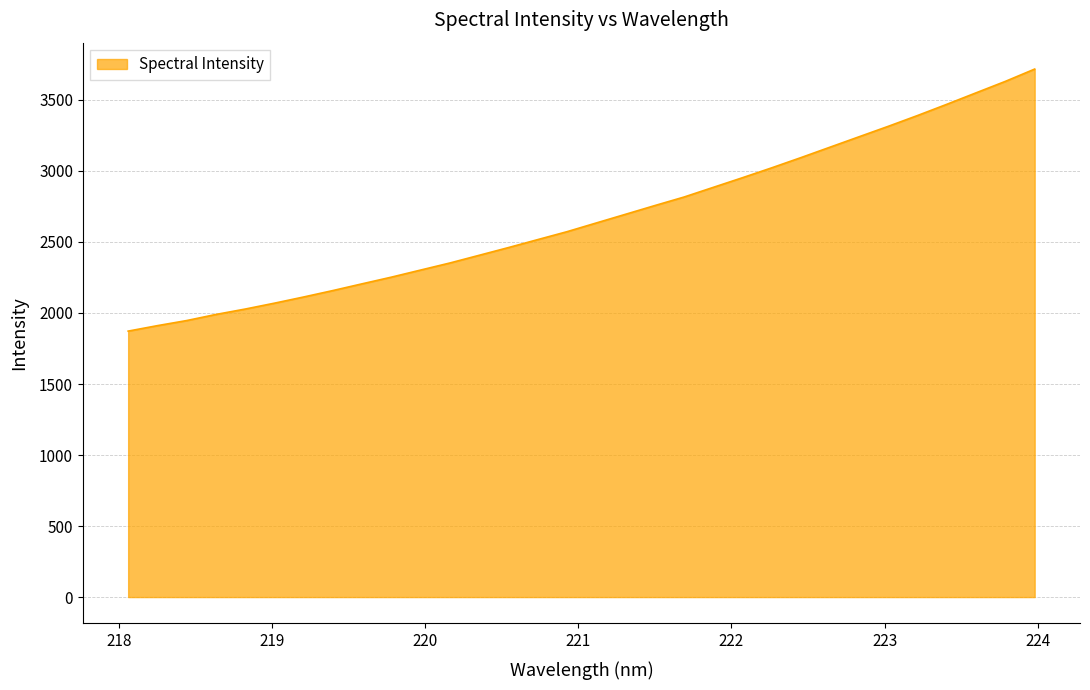

What is the maximum value shown in the chart?

3717.1